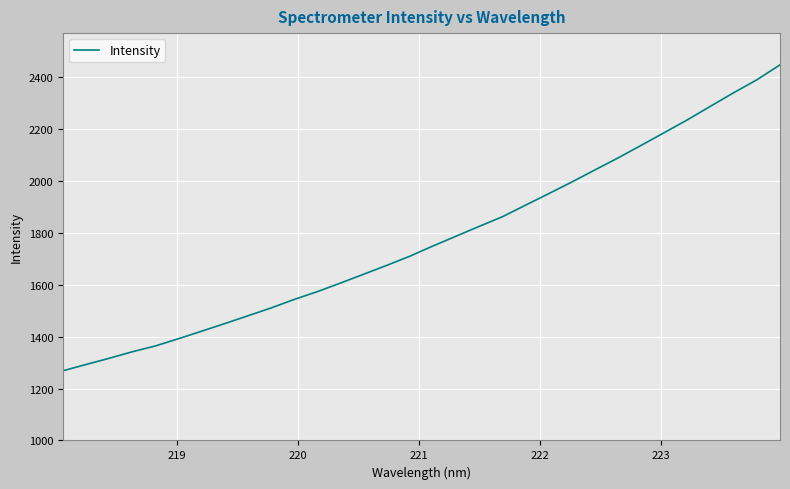

What is the difference between the maximum and minimum values?

1179.2